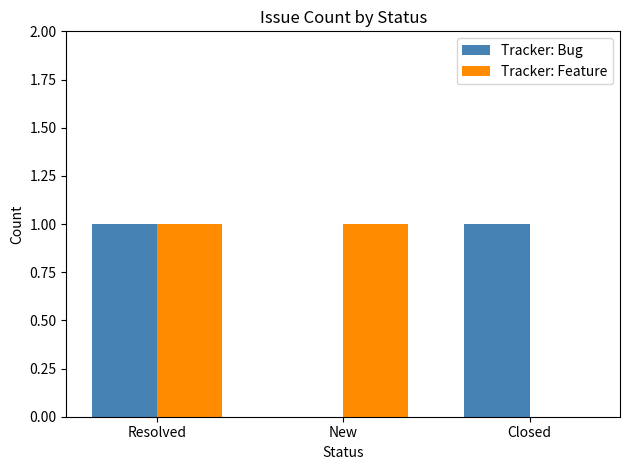

The Tracker: Feature series shows 1 at Resolved. True or false?

True